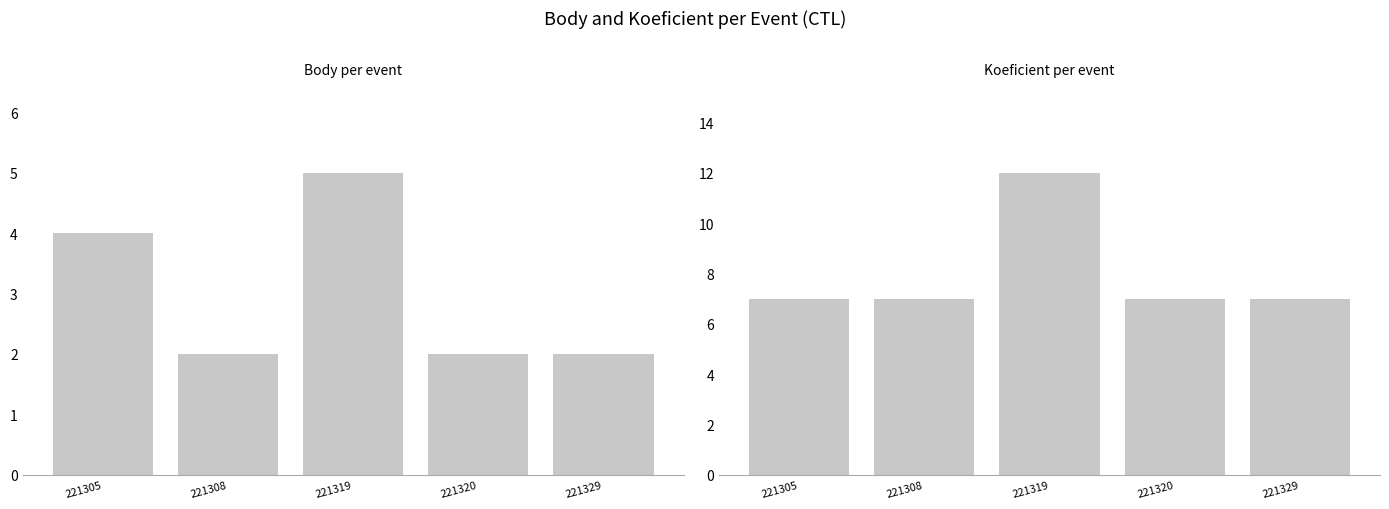

At how many categories does at least one series exceed 4?

5